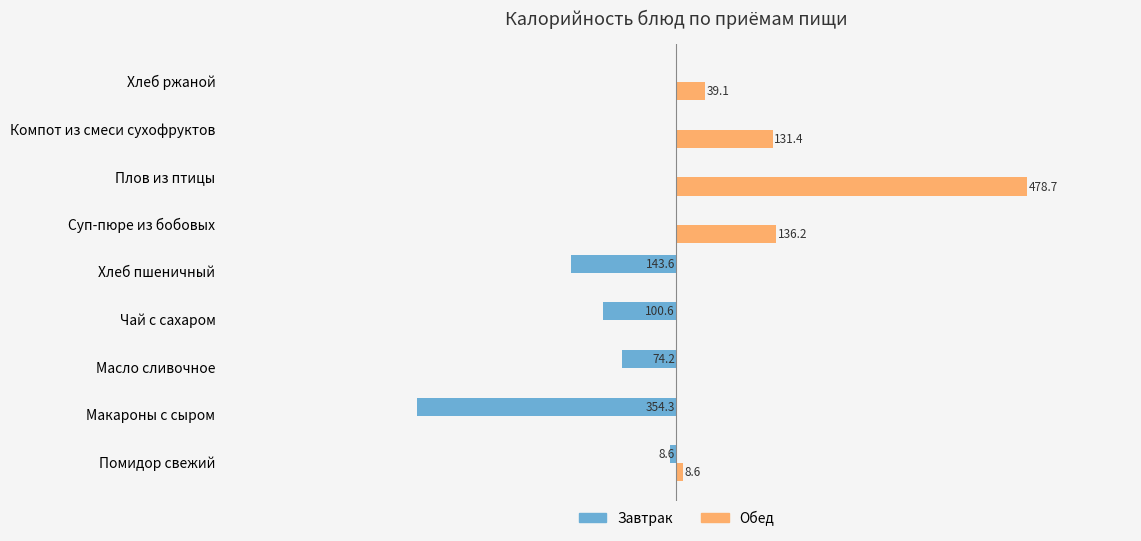

Is the value of Завтрак at Масло сливочное greater than the value of Обед at Хлеб пшеничный?

No